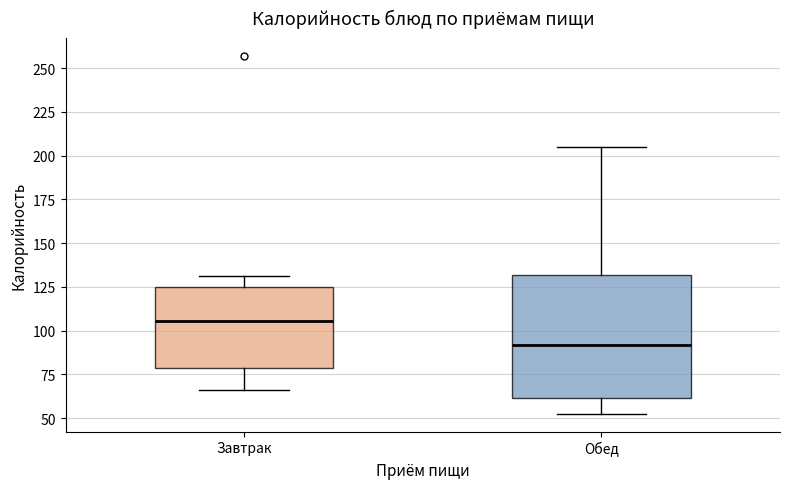

Comparing the boxes themselves (not the whiskers), which one is the tallest?

Обед